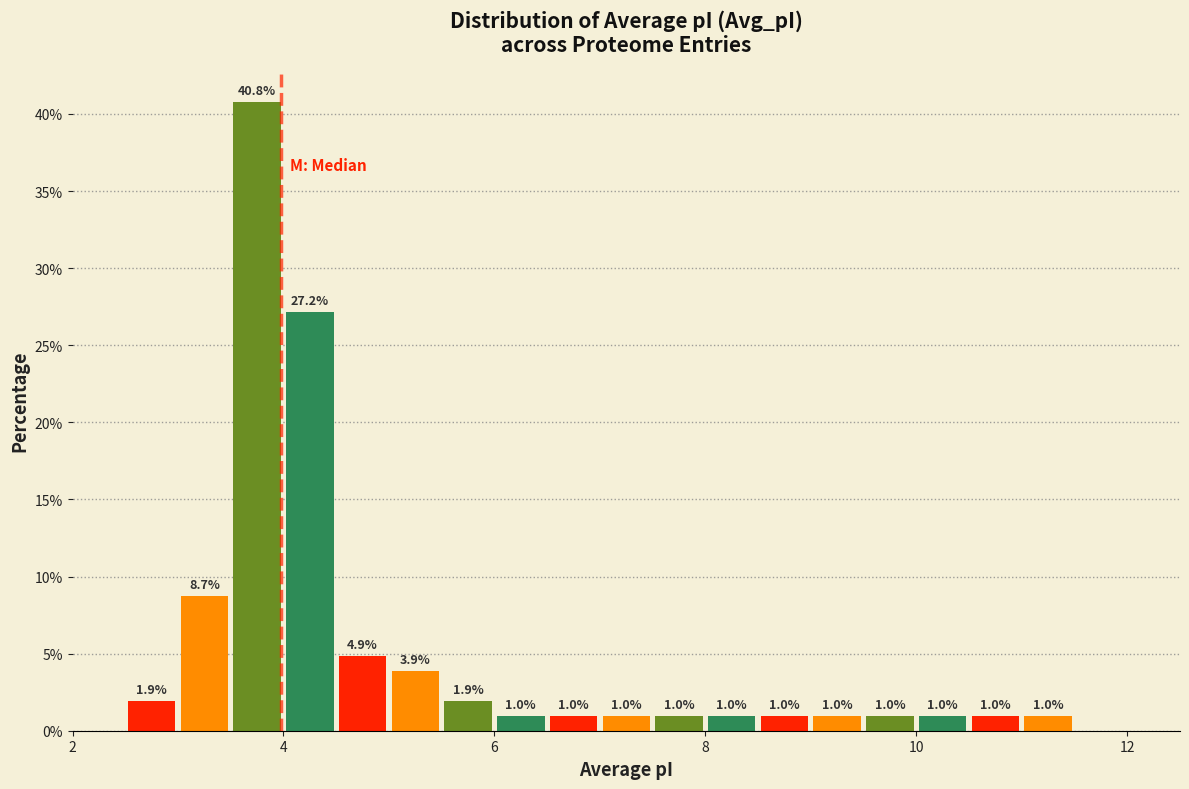

Around what value on the x-axis is the tallest bar? Give the approximate position of its centre, as read against the axis.

3.8